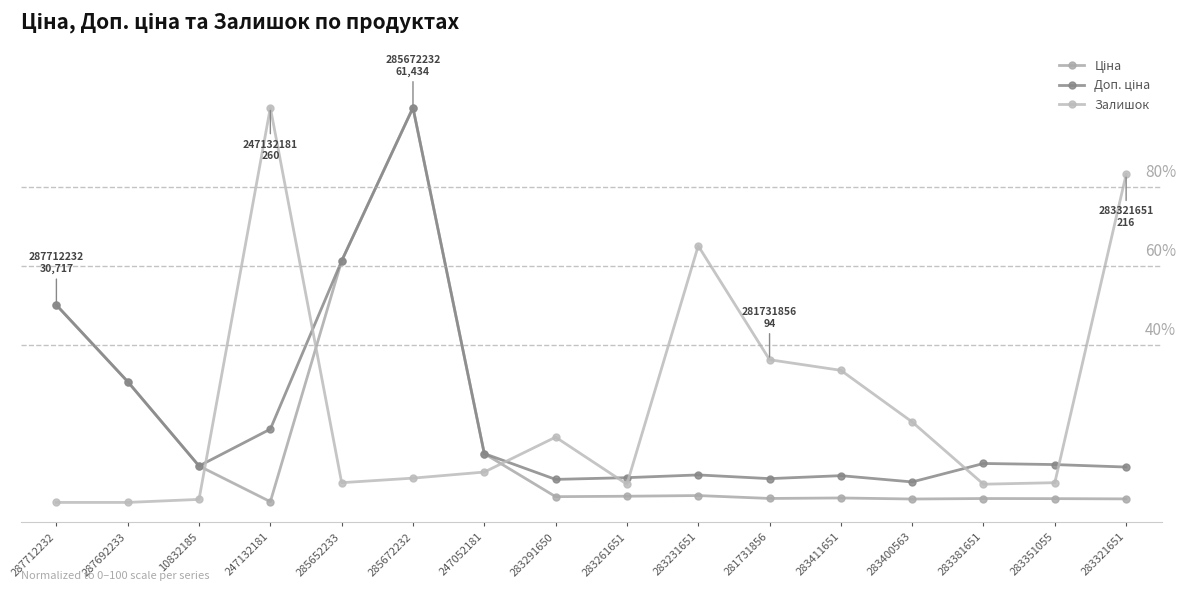

What is the difference between the Ціна values at 287712232 and 283411651?

48.9